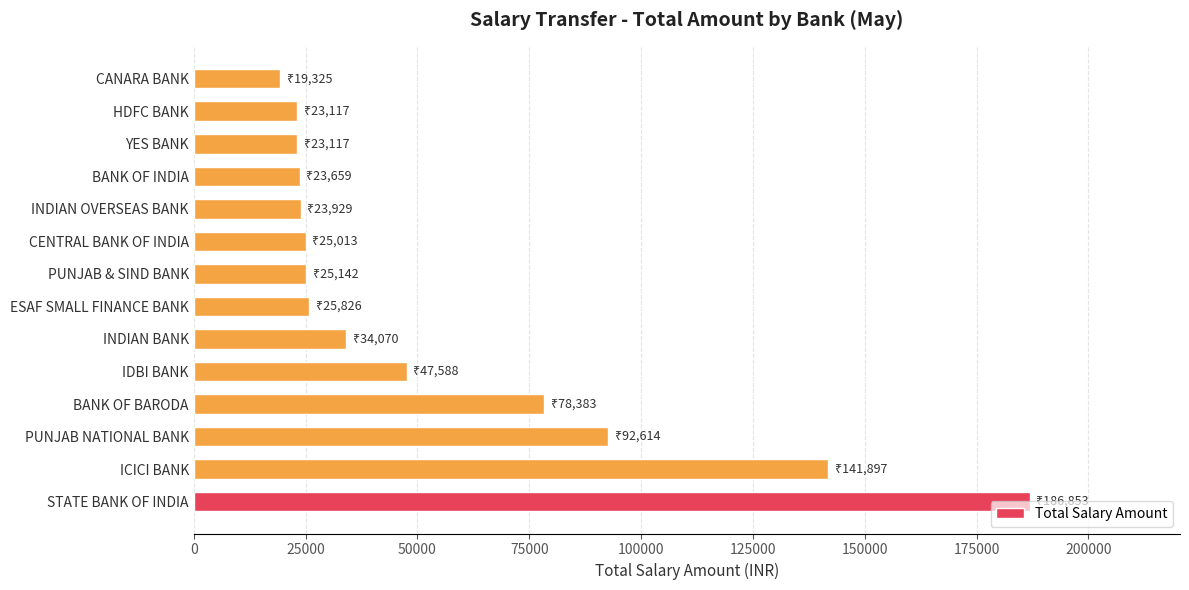

What is the change in value from INDIAN BANK to YES BANK?

-10953